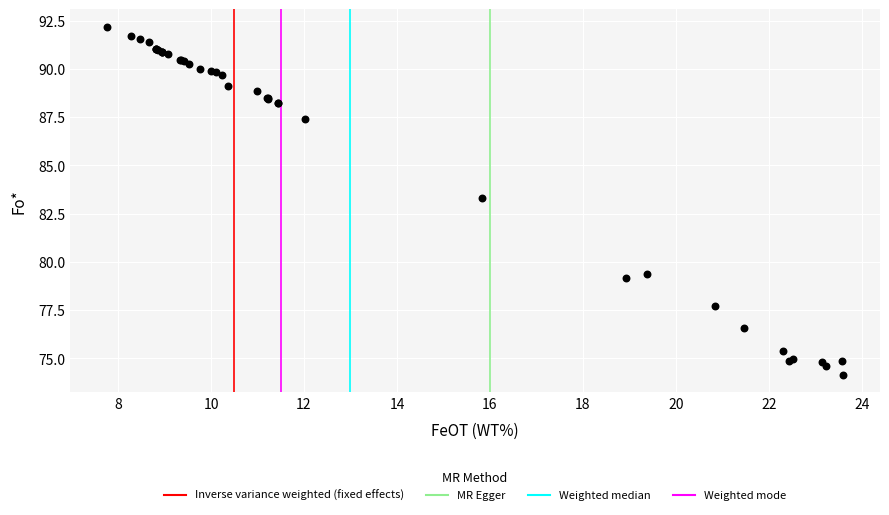

What Y value in the scatter plot is closest to 83?

83.3